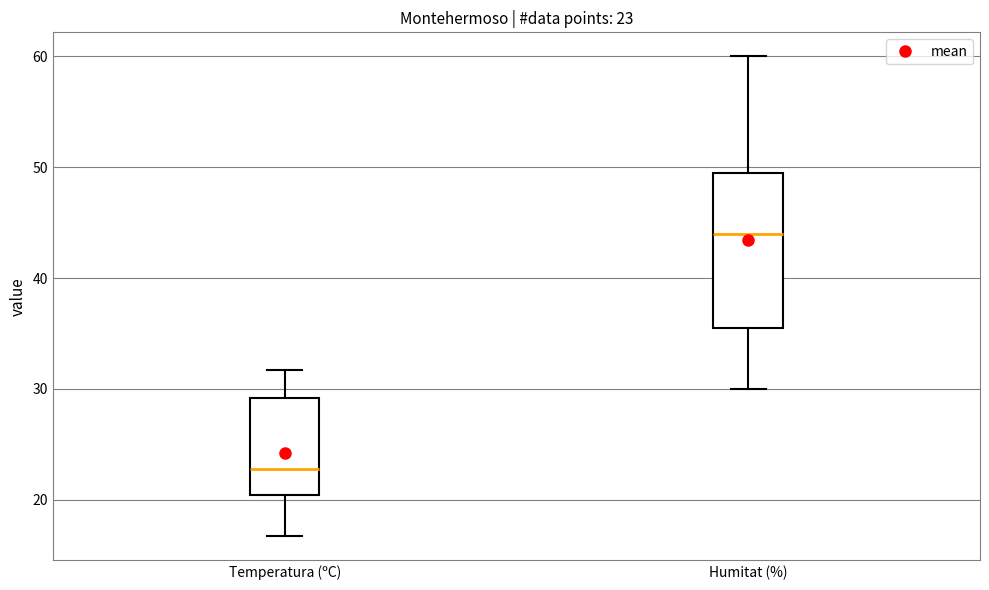

Which box's median line is the highest?

Humitat (%)